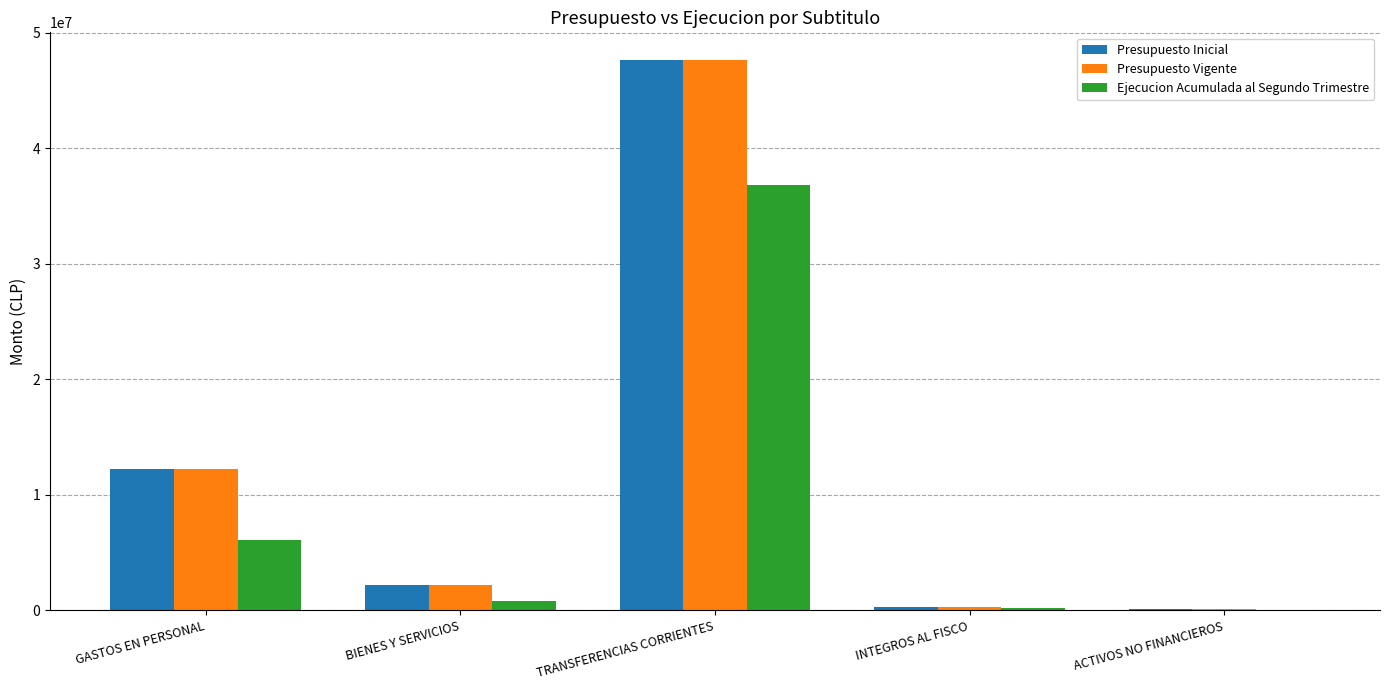

What is the total value across all series at TRANSFERENCIAS CORRIENTES?

132058346